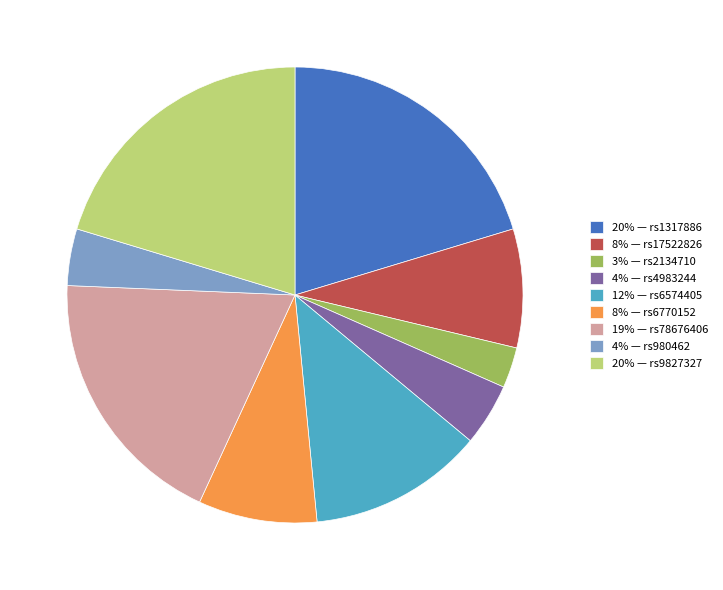

Which category has the smallest portion of the pie?

3% — rs2134710